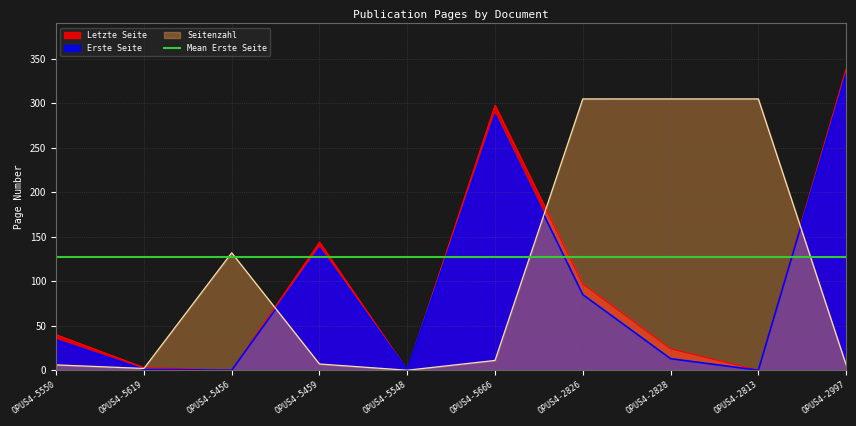

Is the value of Erste Seite at OPUS4-2826 greater than the value of Seitenzahl at OPUS4-5459?

Yes